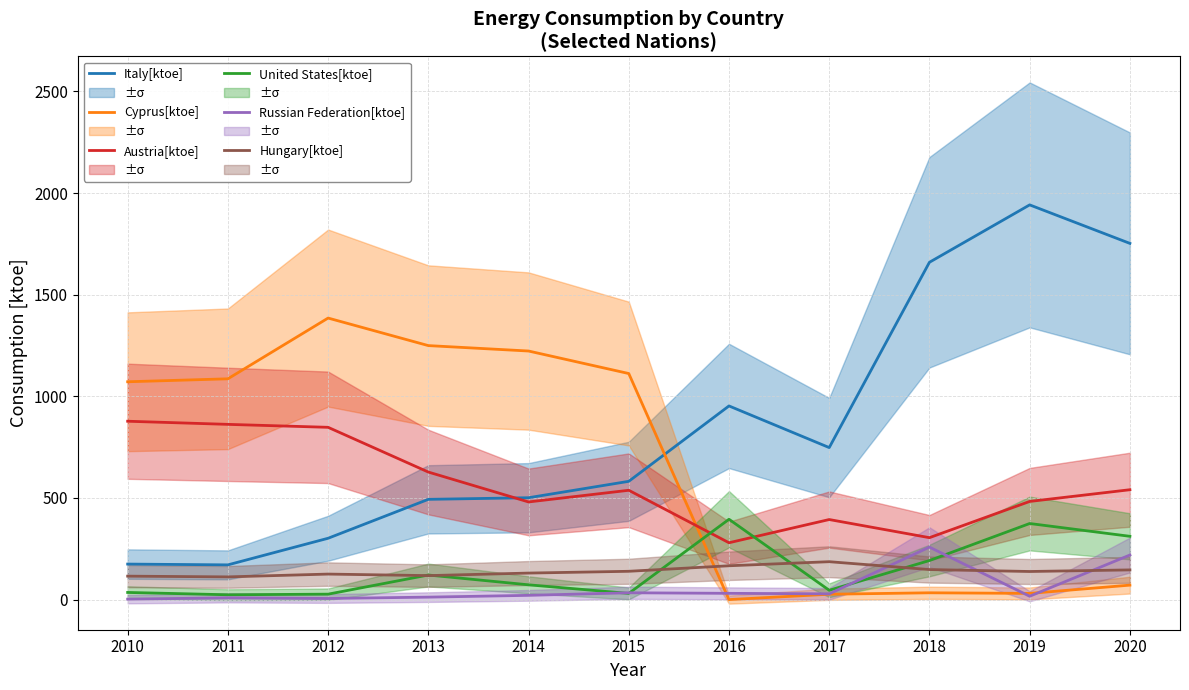

The United States[ktoe] series shows 69.6 at 2017. True or false?

False